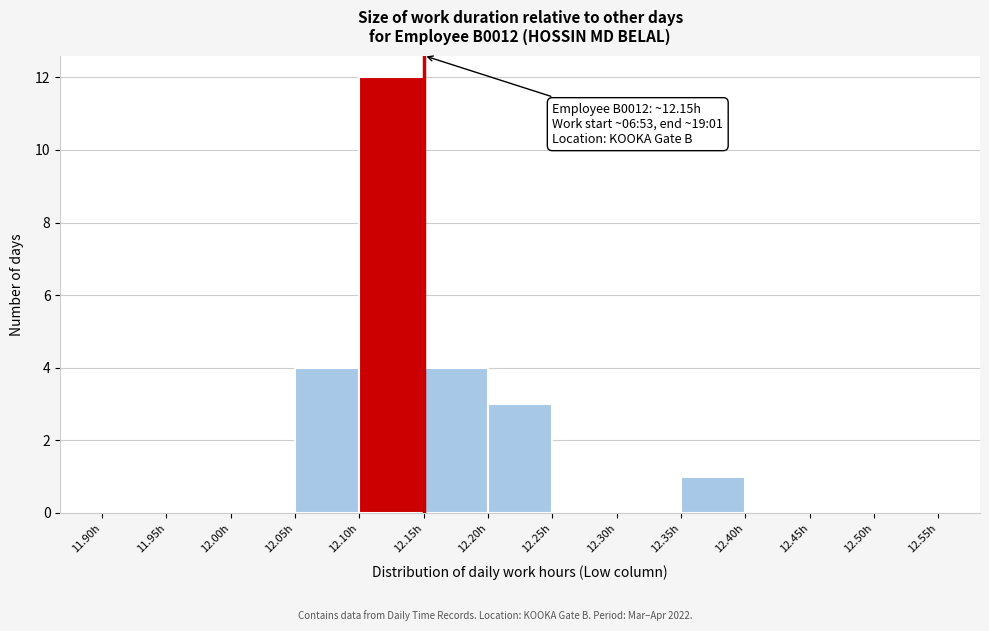

Which range on the x-axis has the tallest bar?

12.10 to 12.15